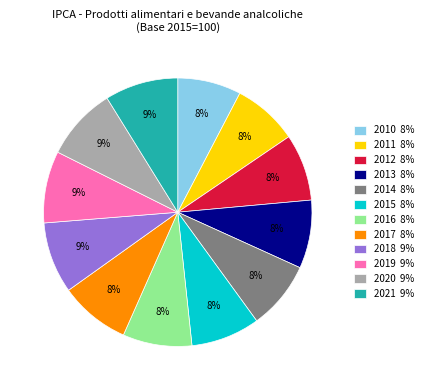

Combined, do 2014 8% and 2010 8% account for over 50%?

No